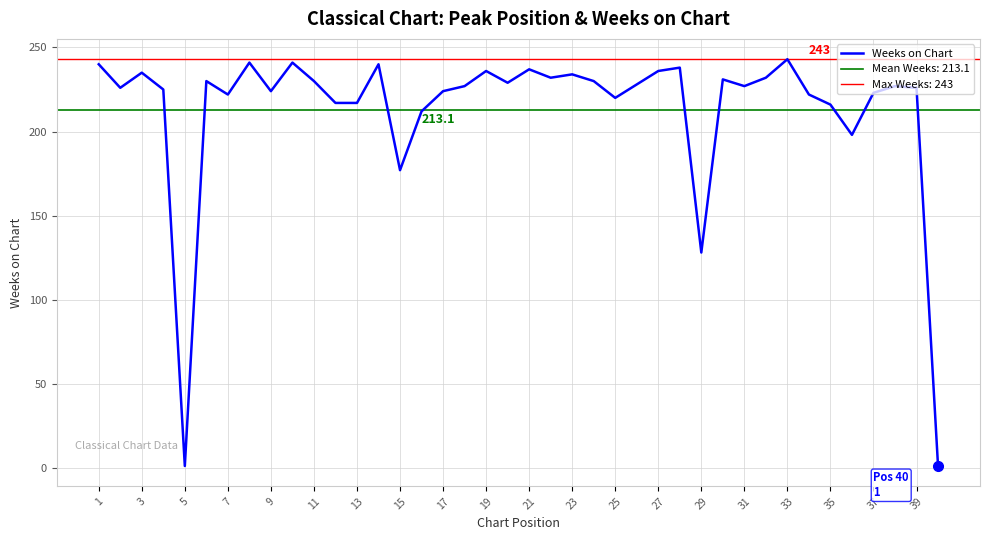

The value of Weeks on Chart at 1 is 89. True or false?

False